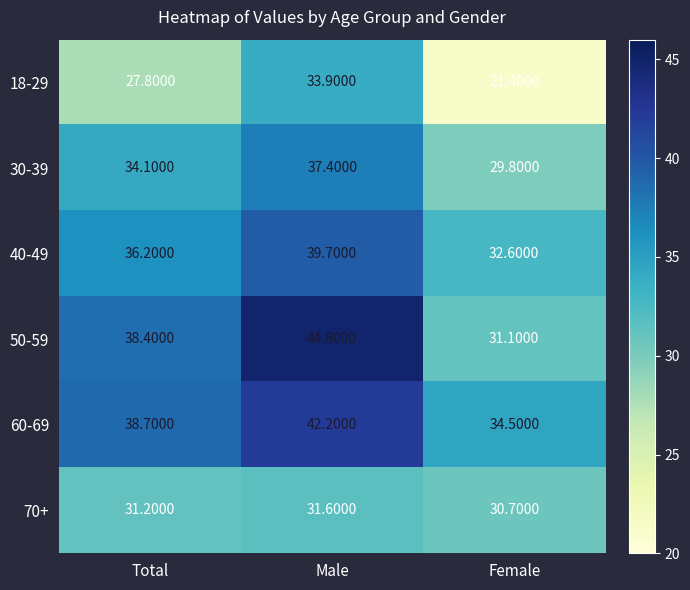

At which category is the sum across all series the highest?

Male